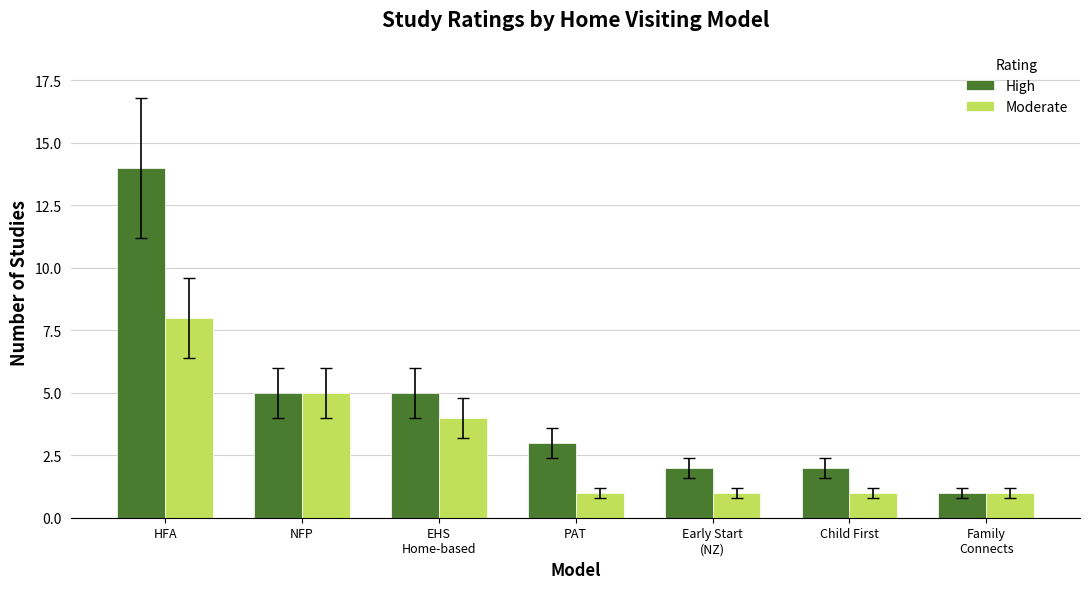

Is the value of Moderate at Family
Connects greater than the value of High at Child First?

No